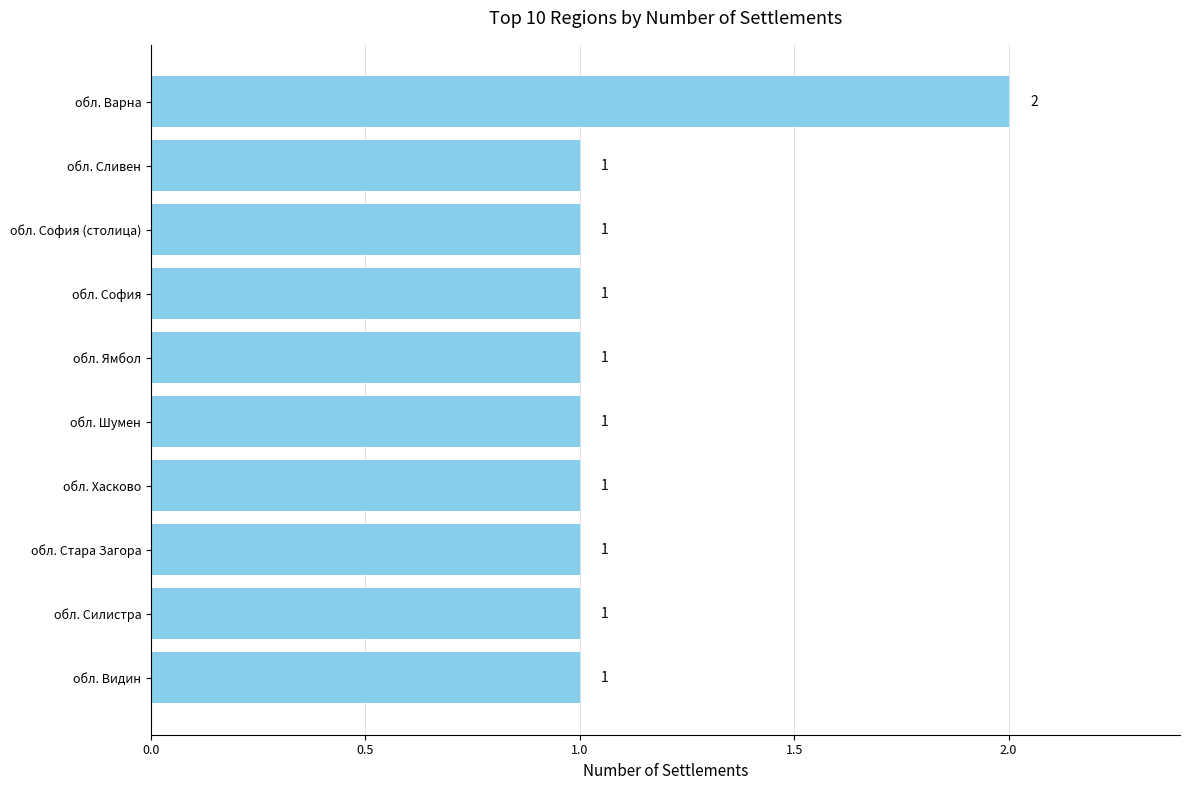

How many values are between 1 and 2?

10